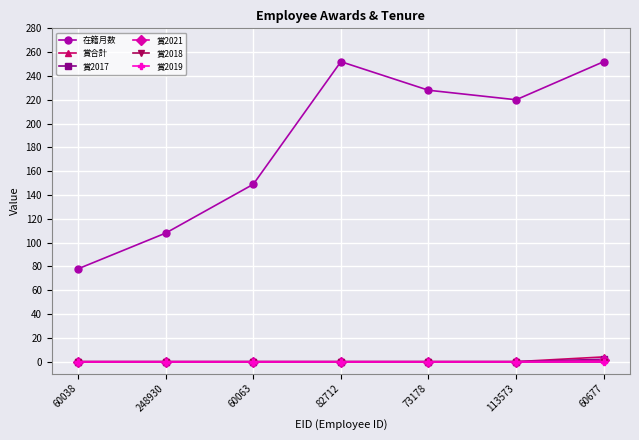

List the series in order of their peak value, highest first.

在籍月数, 賞合計, 賞2017, 賞2021, 賞2018, 賞2019